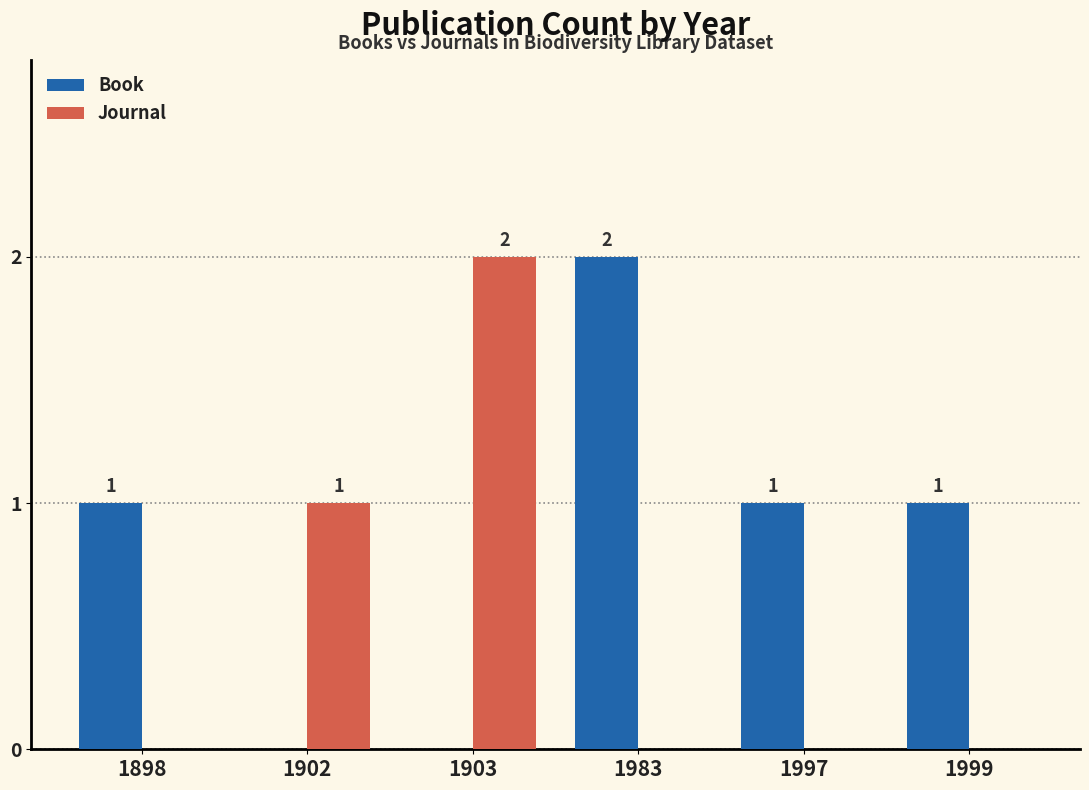

What is the average value of the Book series?

1